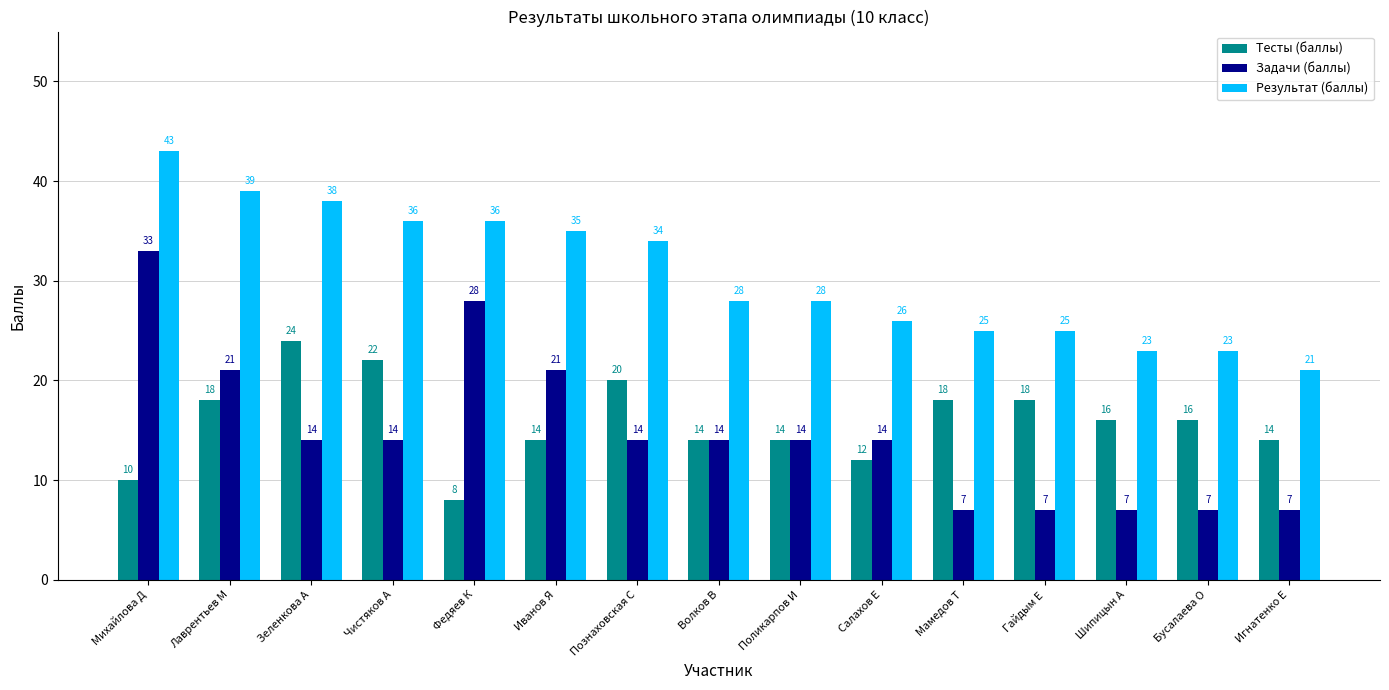

At Шипицын А, list the series in order from smallest to largest.

Задачи (баллы), Тесты (баллы), Результат (баллы)